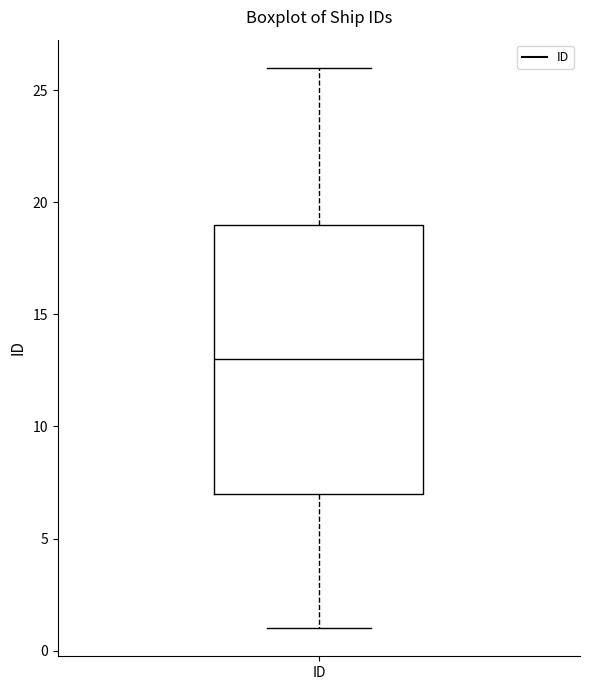

Where does the median line of the box for ID sit on the y-axis? The values are not printed on the chart, so give them approximately, as read against the axis.

13